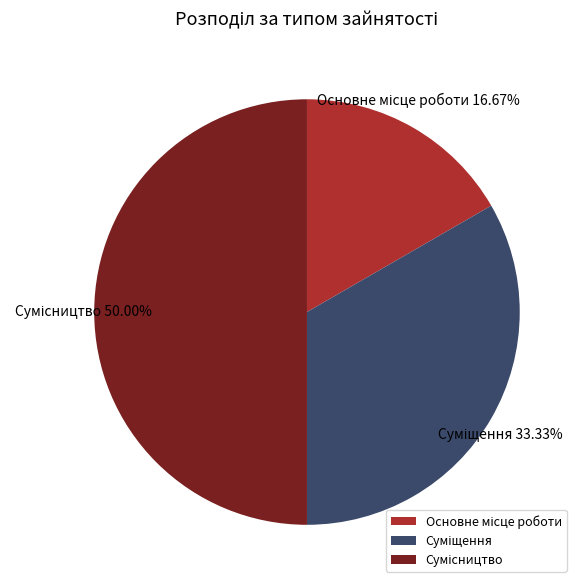

How many slices are in this pie chart?

3